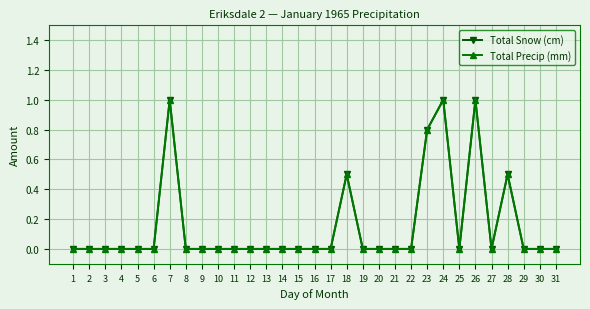

At how many categories does at least one series exceed 0?

6